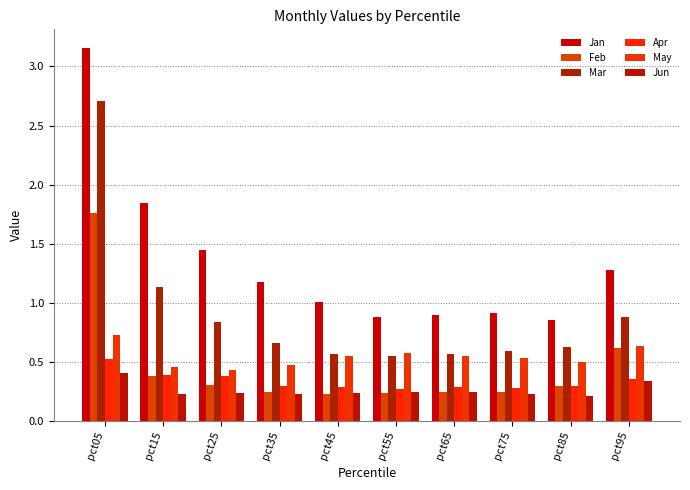

Is it true that Feb equals 0.6 at pct95?

True